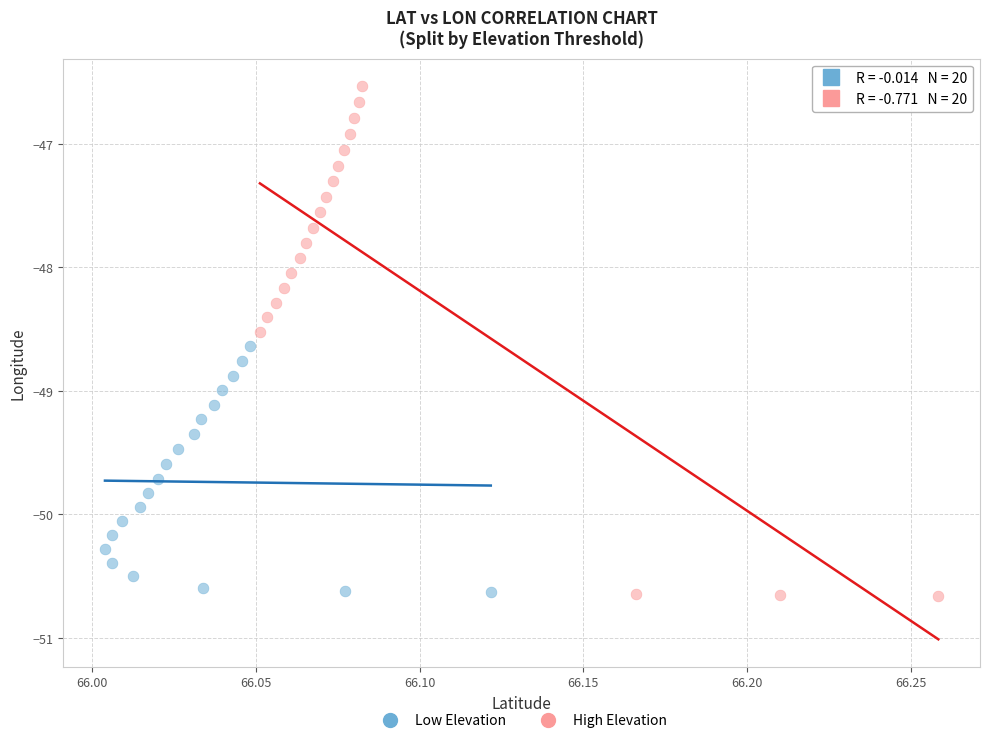

What are all the series names shown in the legend?

Low Elevation, High Elevation